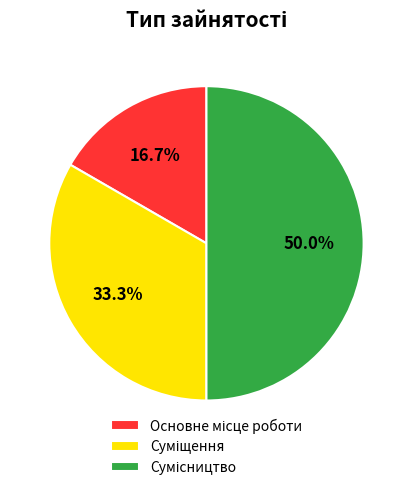

How many slices are in this pie chart?

3